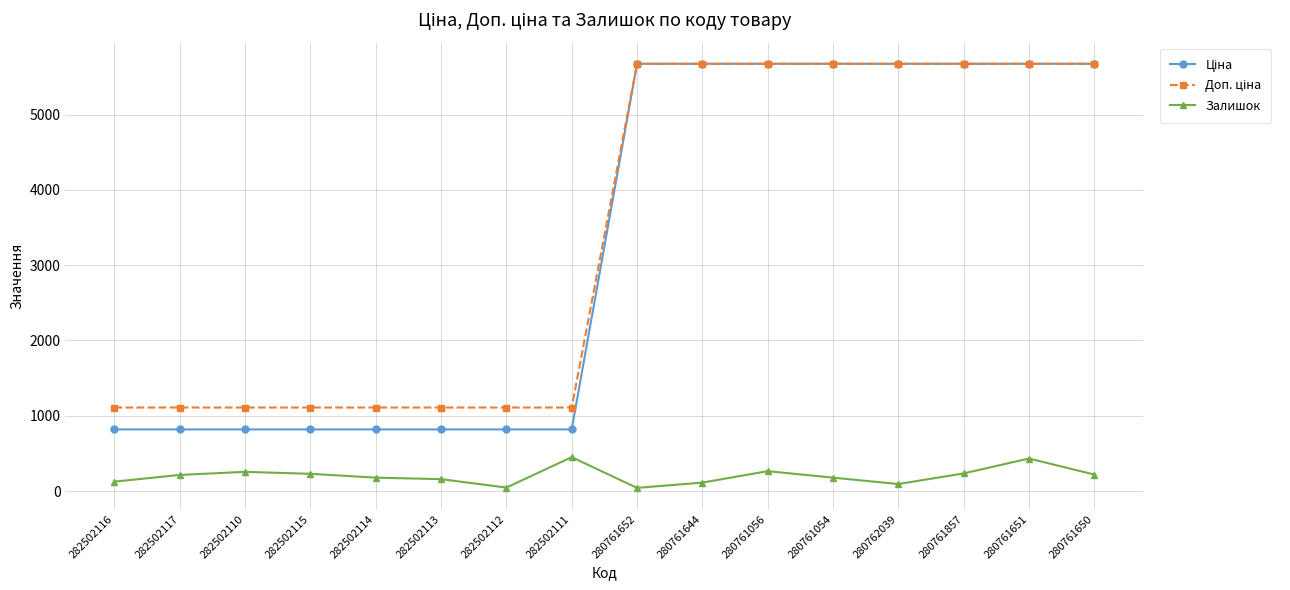

The Залишок series shows 46.0 at 282502112. True or false?

True